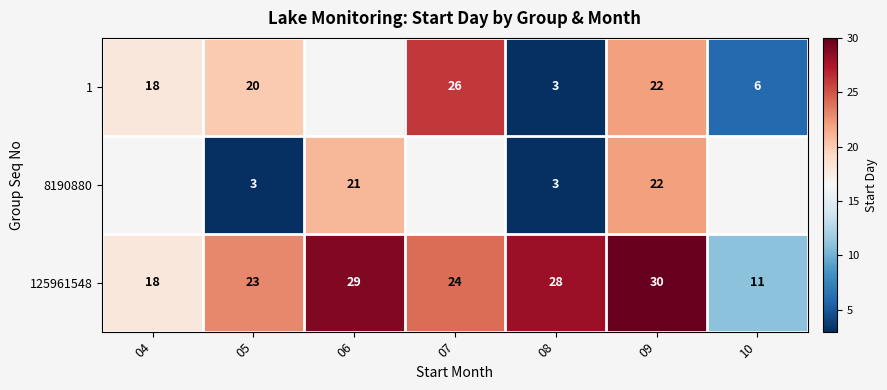

What is the lowest value of the 125961548 series?

11